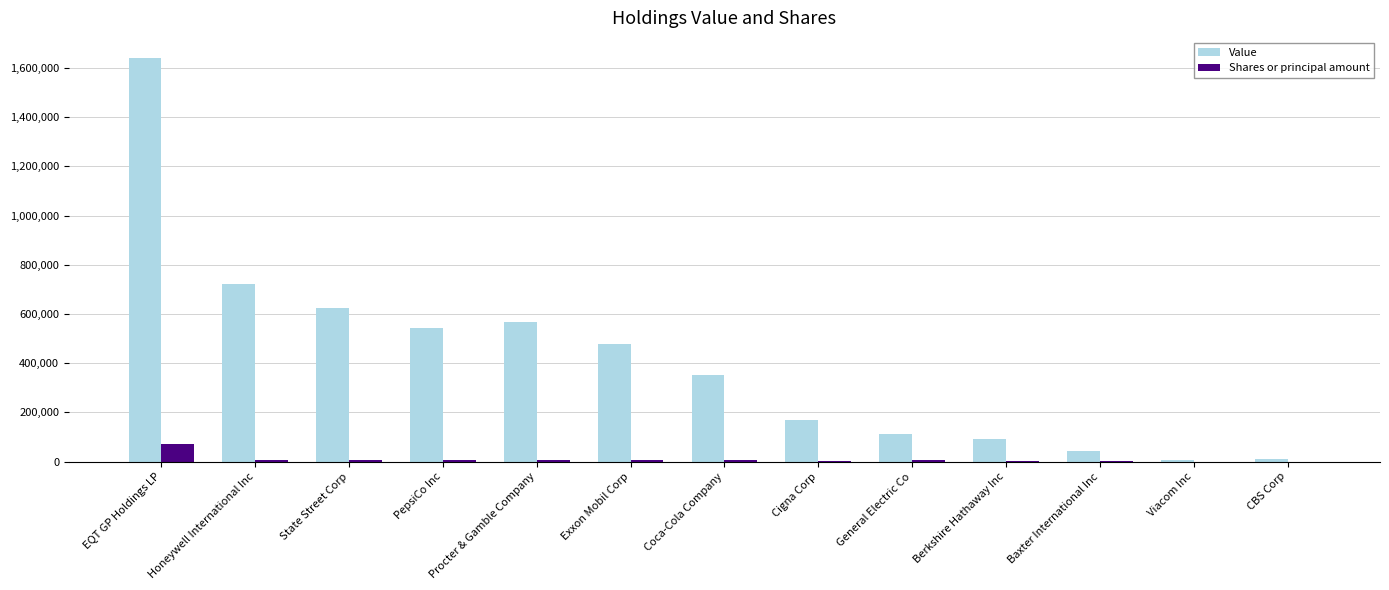

What is the sum of all Shares or principal amount values?

118144